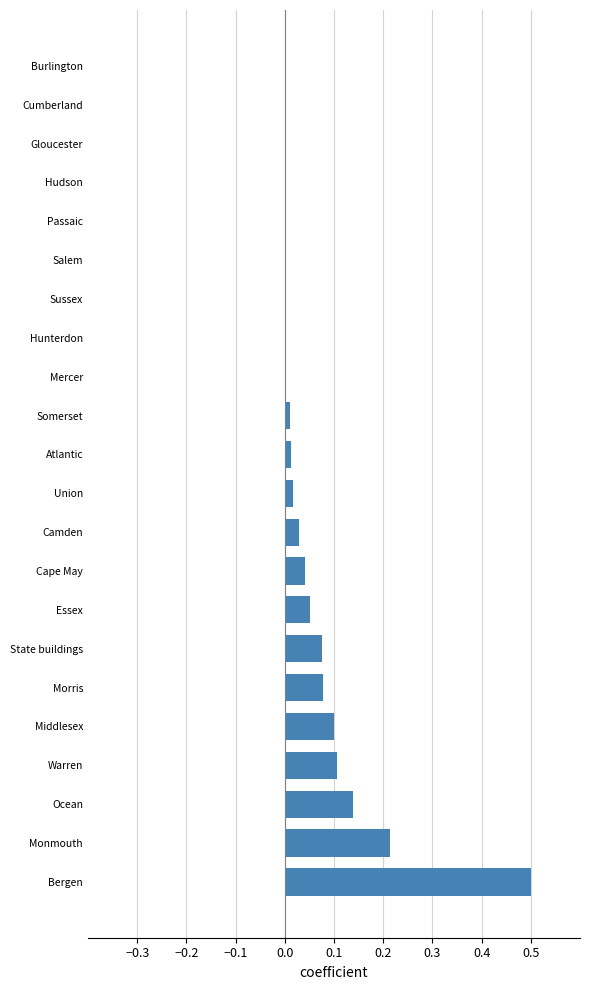

Which has a higher value, Burlington or Ocean?

Ocean